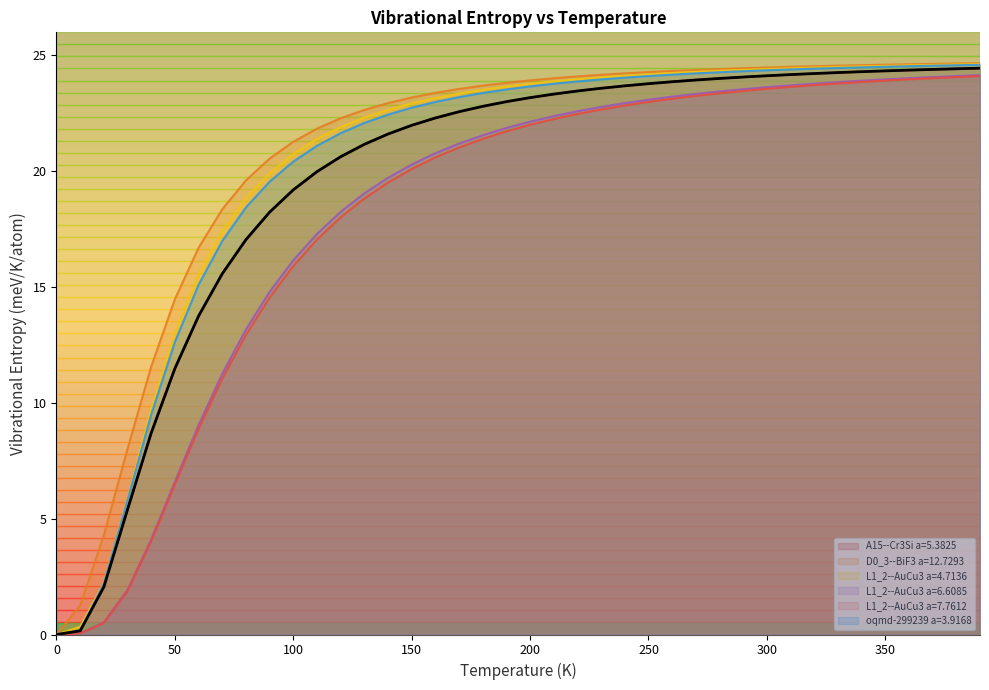

What are all the series names shown in the legend?

A15--Cr3Si a=5.3825, D0_3--BiF3 a=12.7293, L1_2--AuCu3 a=4.7136, L1_2--AuCu3 a=6.6085, L1_2--AuCu3 a=7.7612, oqmd-299239 a=3.9168